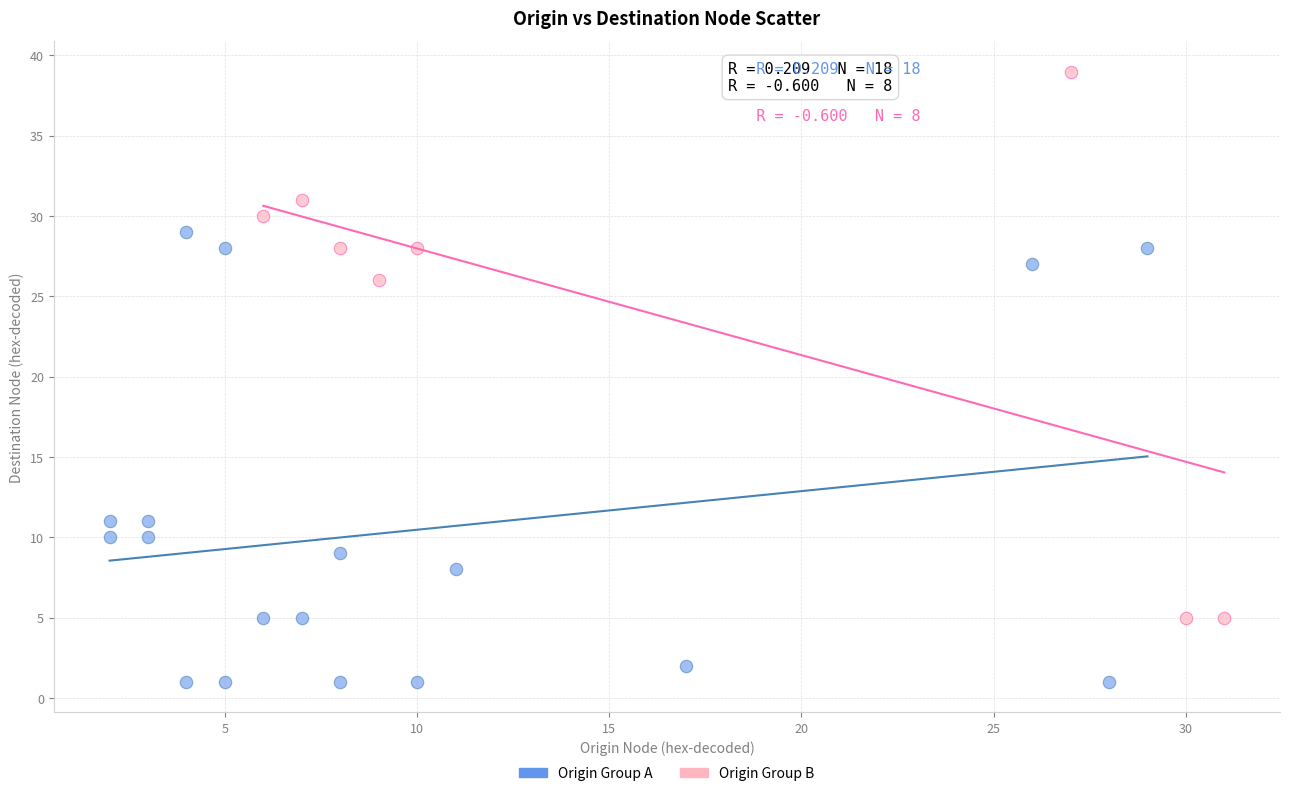

Which series reaches the minimum Y coordinate?

Origin Group A